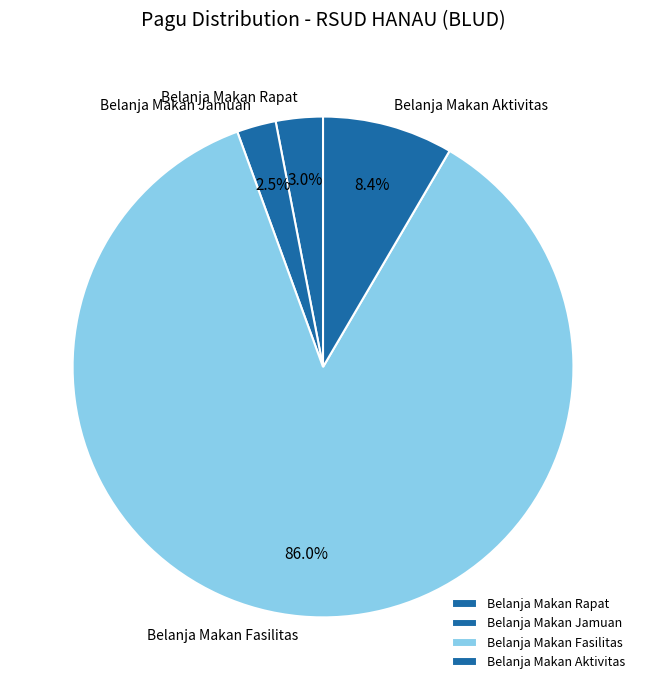

What is the ratio of the value at Belanja Makan Fasilitas to the value at Belanja Makan Aktivitas?

10.2